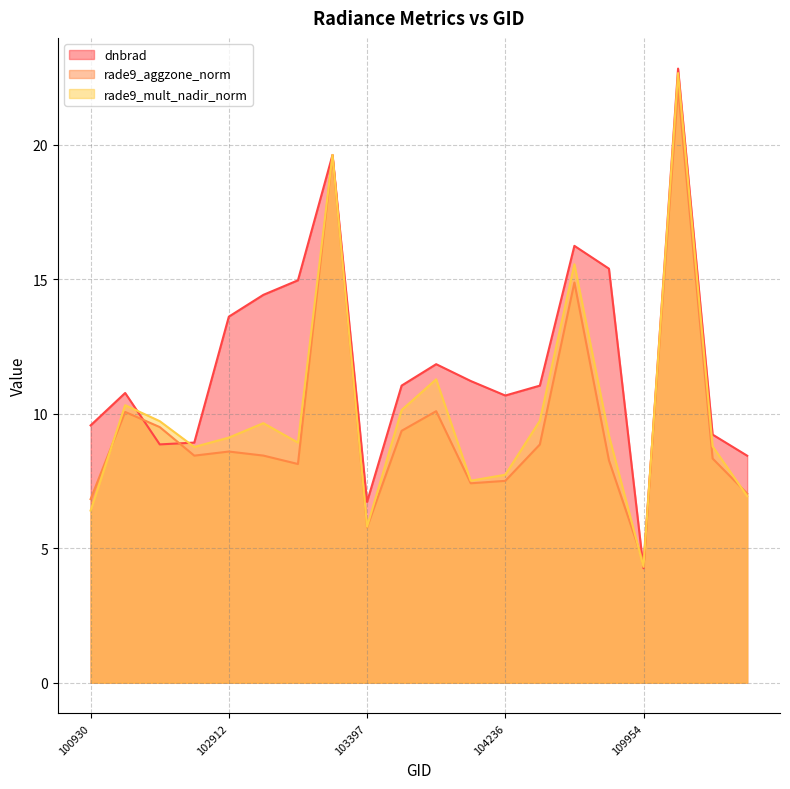

What is the total value across all series at 115378?

22.4